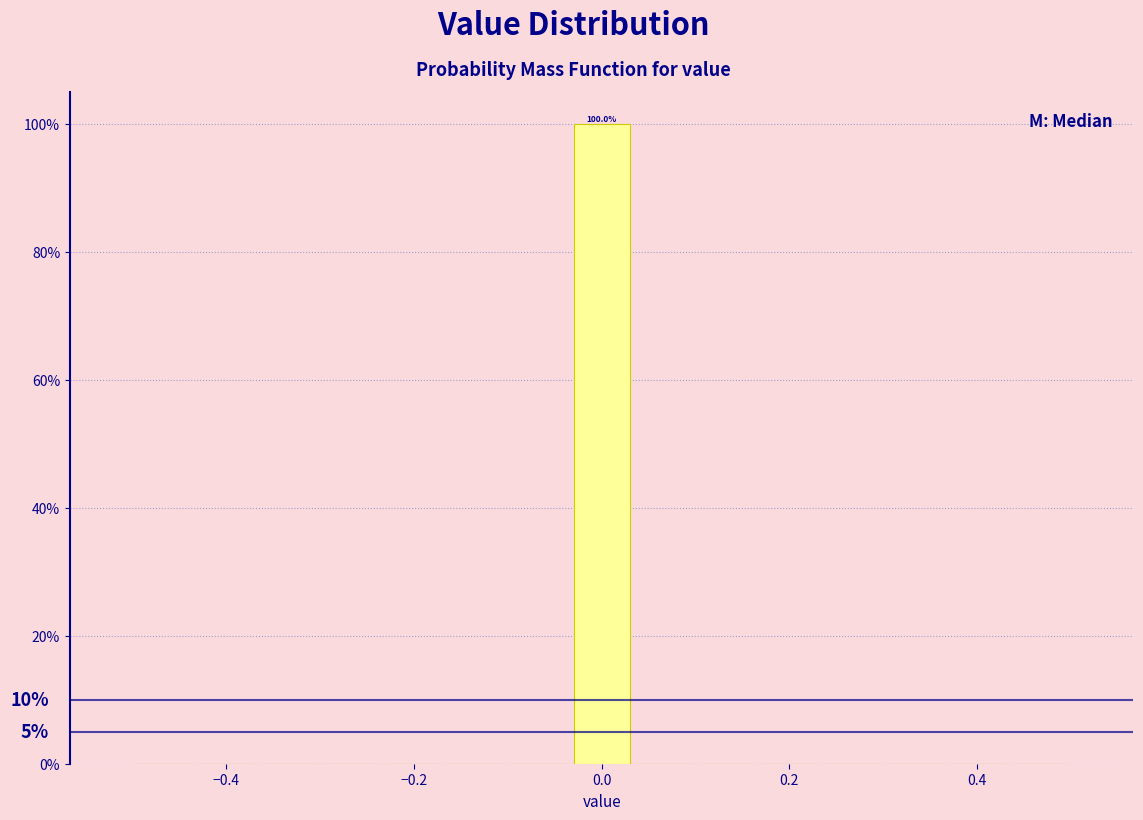

Around what value on the x-axis is the tallest bar? Give the approximate position of its centre, as read against the axis.

0.00